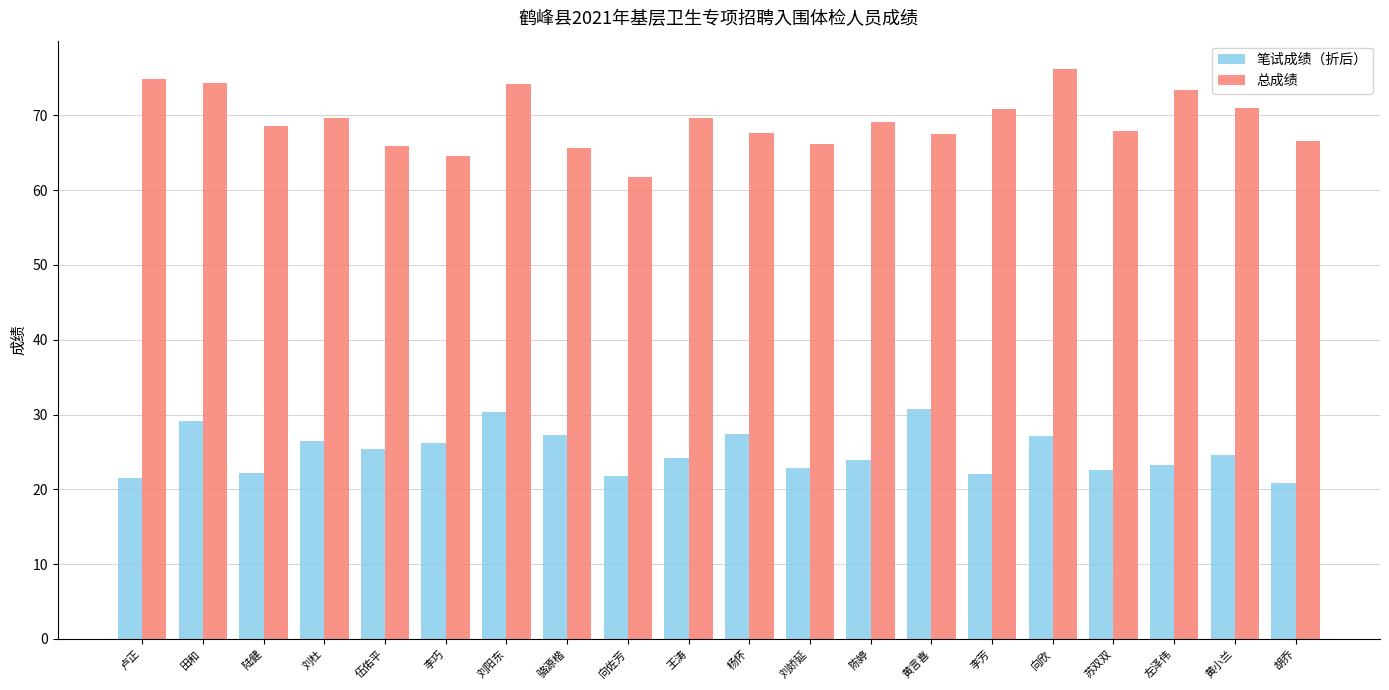

Read the 笔试成绩（折后） value at 田和.

29.2